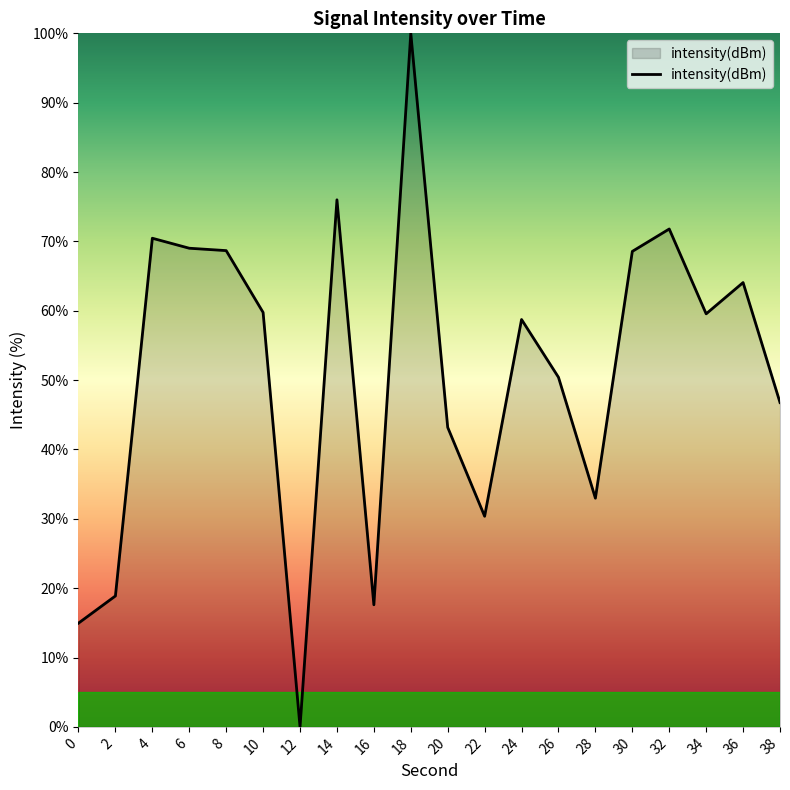

True or false: there are more than 2 points higher than both neighbors.

True